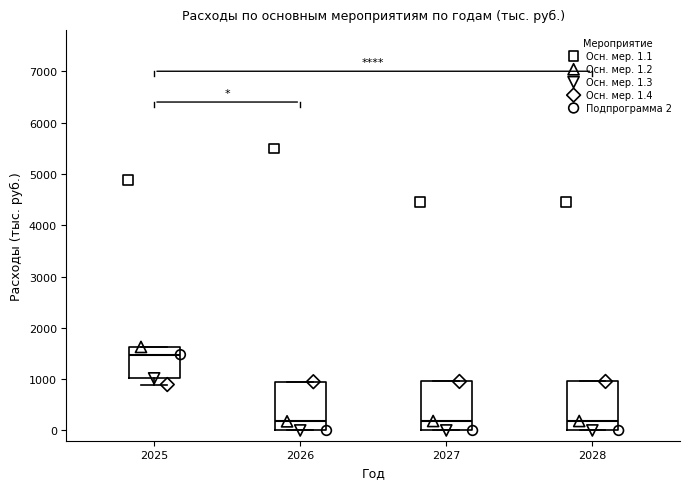

Reading left to right, transcribe this box plot: for each box, give where its median line is, the range the box spans, and where its two whiskers end, as read against the y-axis. The values are not printed on the chart, so give them approximately, as read against the axis.

2025: median 1500, box 1000 to 1600, whiskers 900 to 1600
2026: median 200, box 0 to 1000, whiskers 0 to 1000
2027: median 200, box 0 to 1000, whiskers 0 to 1000
2028: median 200, box 0 to 1000, whiskers 0 to 1000